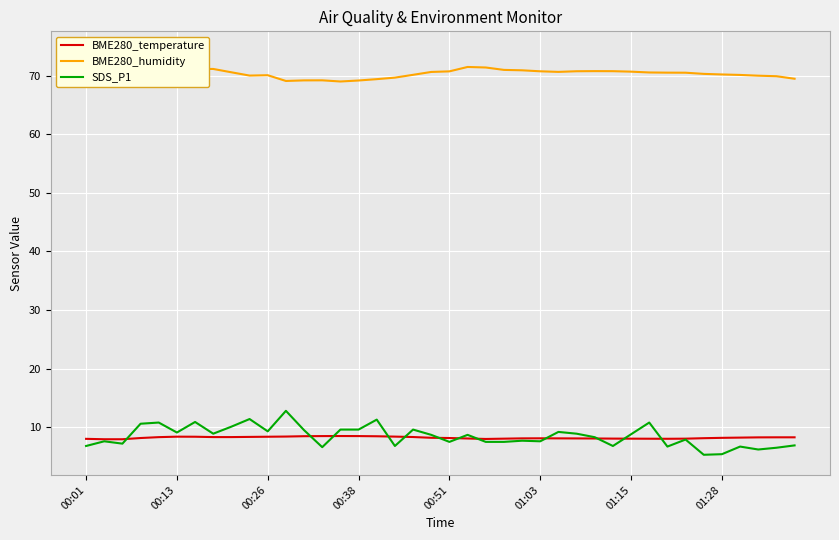

What is the maximum value shown in the chart?

74.1